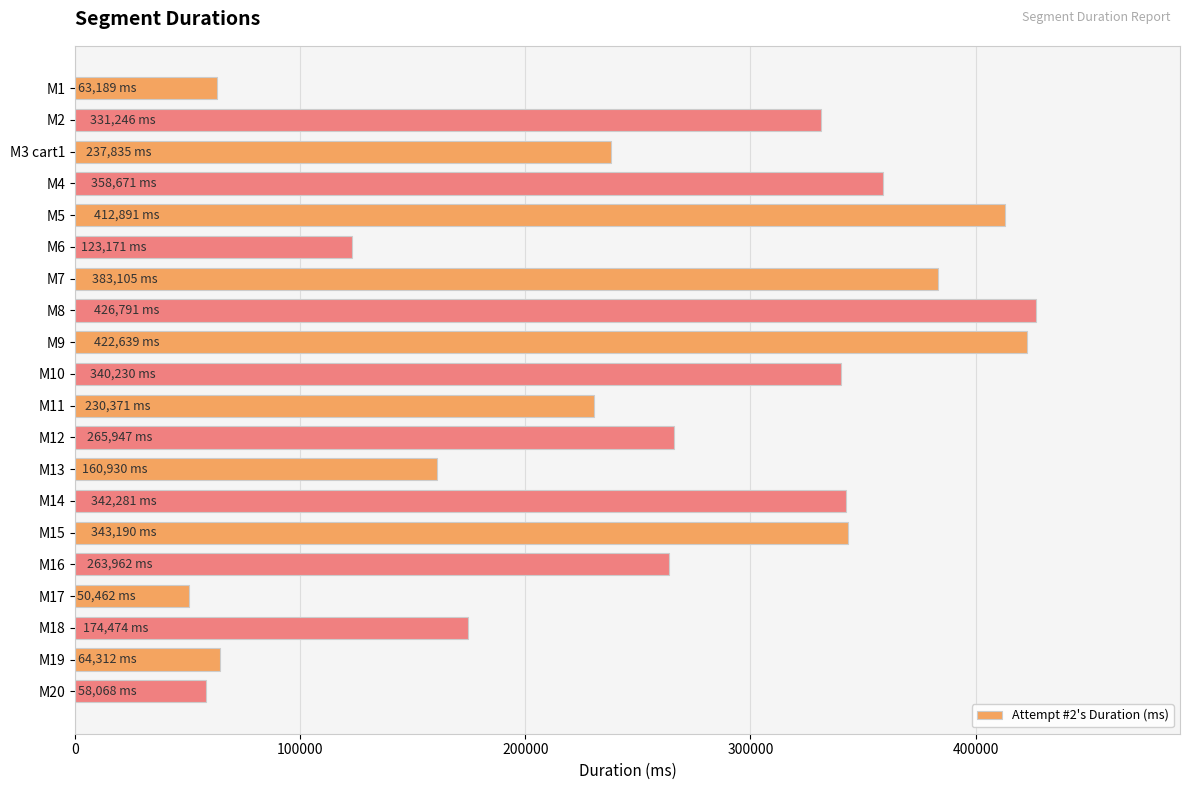

What is the minimum value shown in the chart?

50462